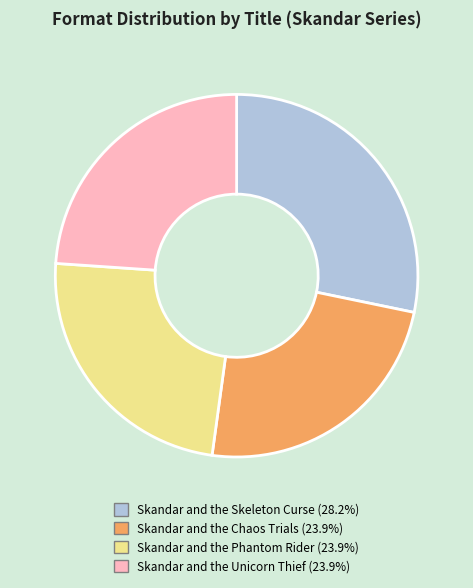

What is the ratio of the value at Skandar and the Phantom Rider to the value at Skandar and the Unicorn Thief?

1.0